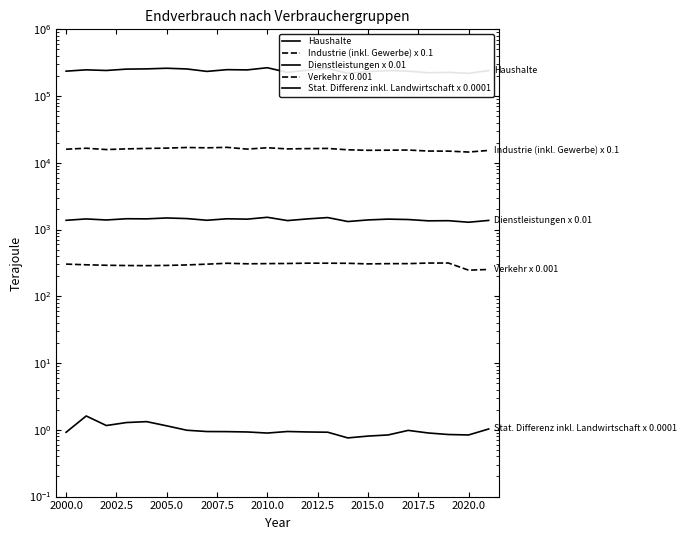

True or false: Verkehr x 0.001 and Industrie (inkl. Gewerbe) x 0.1 intersect in this chart.

False